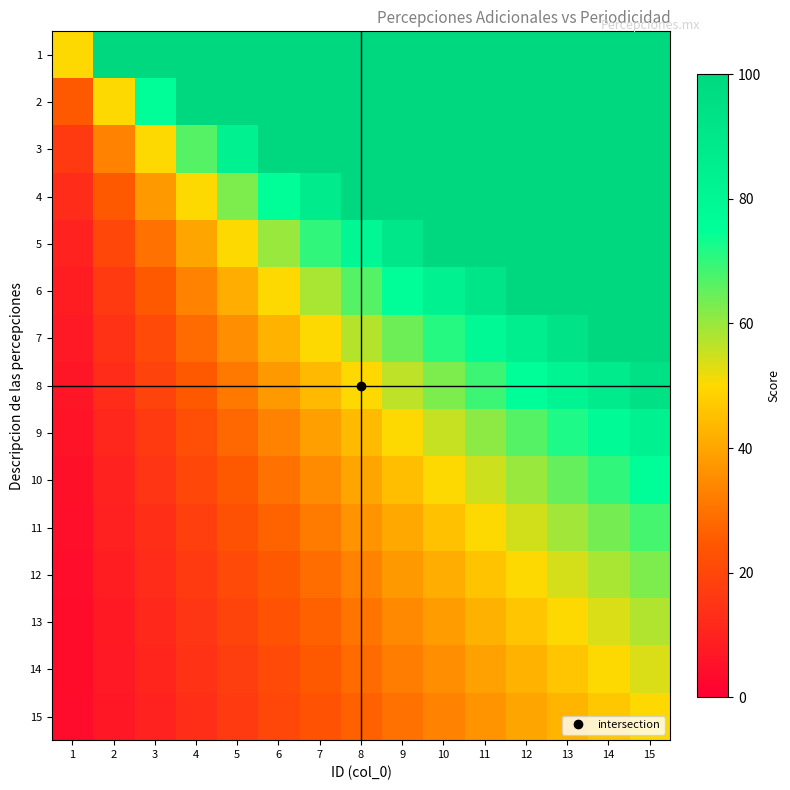

At how many categories does at least one series exceed 23?

15